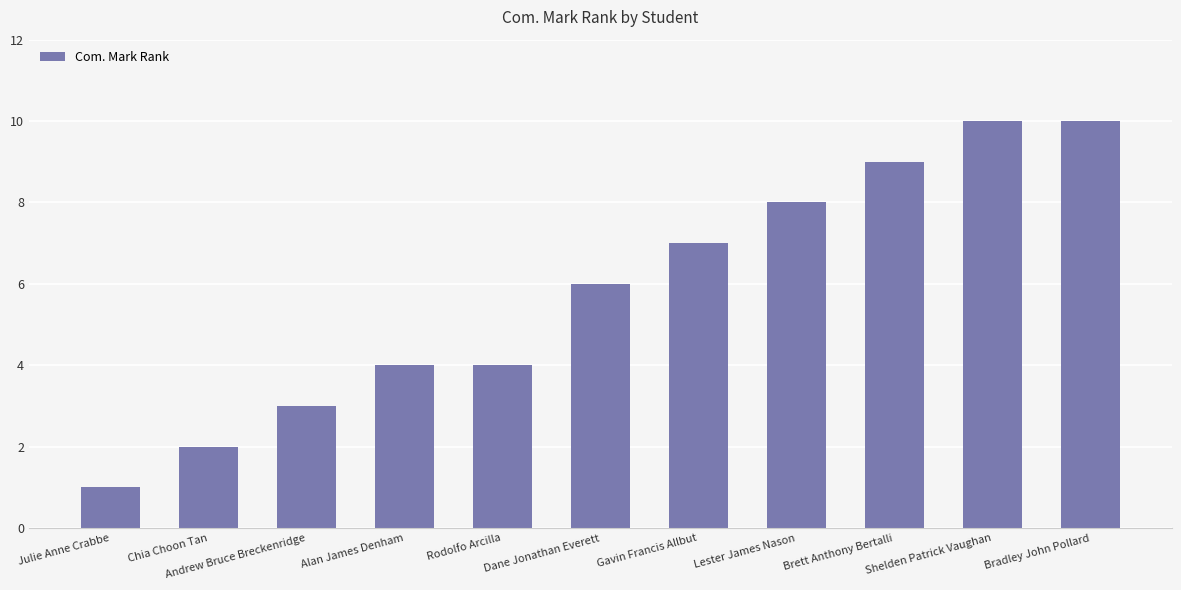

Count the number of data series in this chart.

1